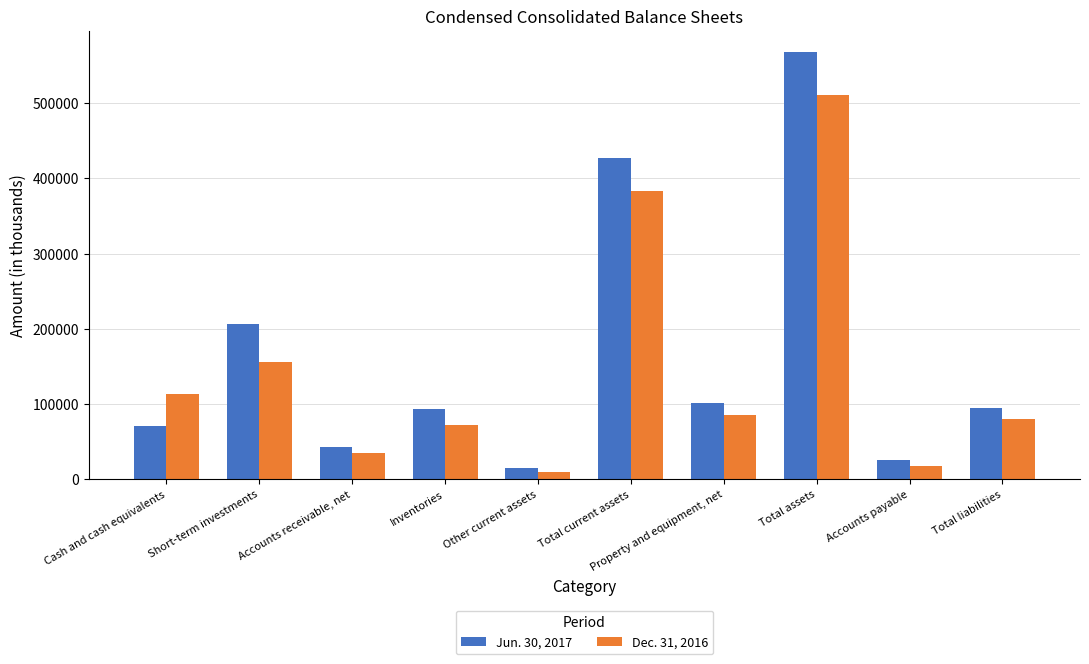

Rank the categories by Jun. 30, 2017 value from highest to lowest.

Total assets, Total current assets, Short-term investments, Property and equipment, net, Total liabilities, Inventories, Cash and cash equivalents, Accounts receivable, net, Accounts payable, Other current assets